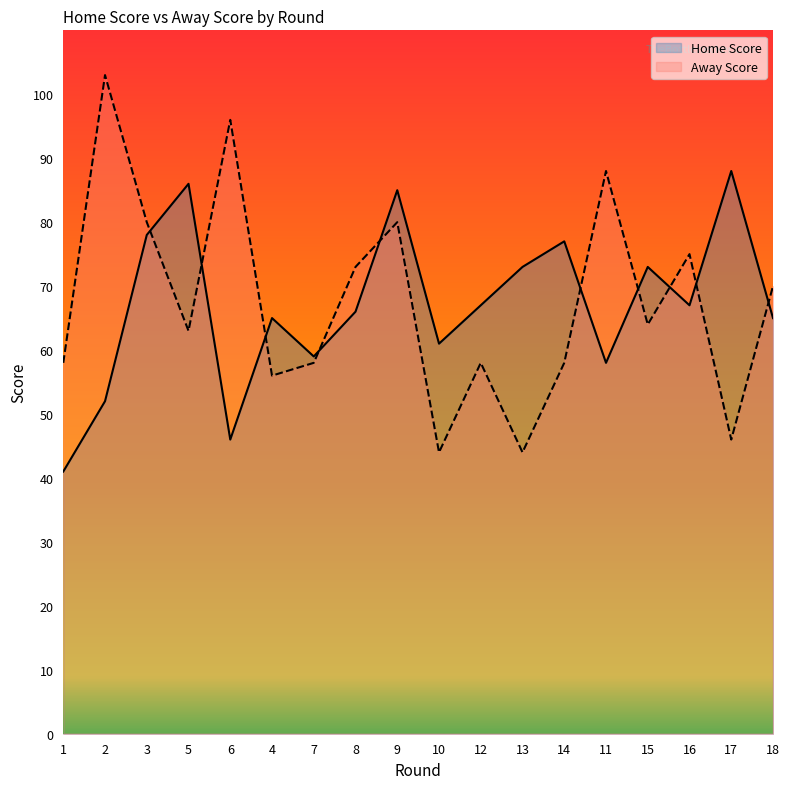

True or false: Home Score has more than 1 interior local peaks.

True